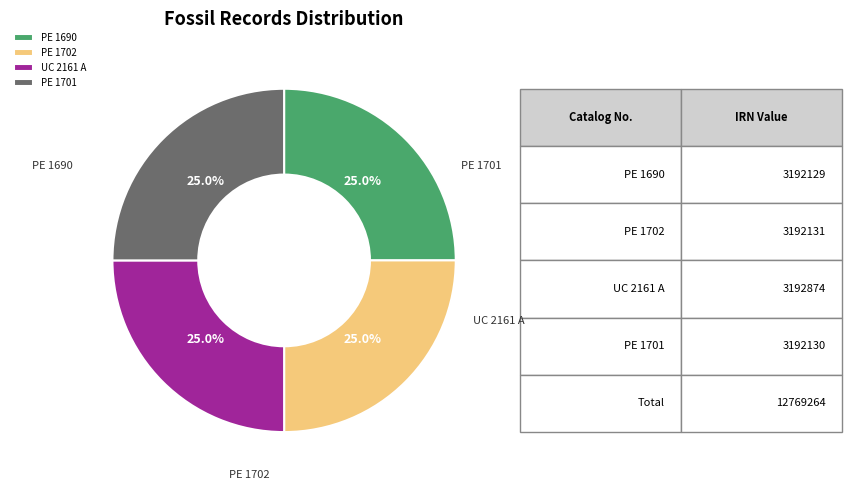

What percentage is the UC 2161 A slice, to the nearest percent?

25%